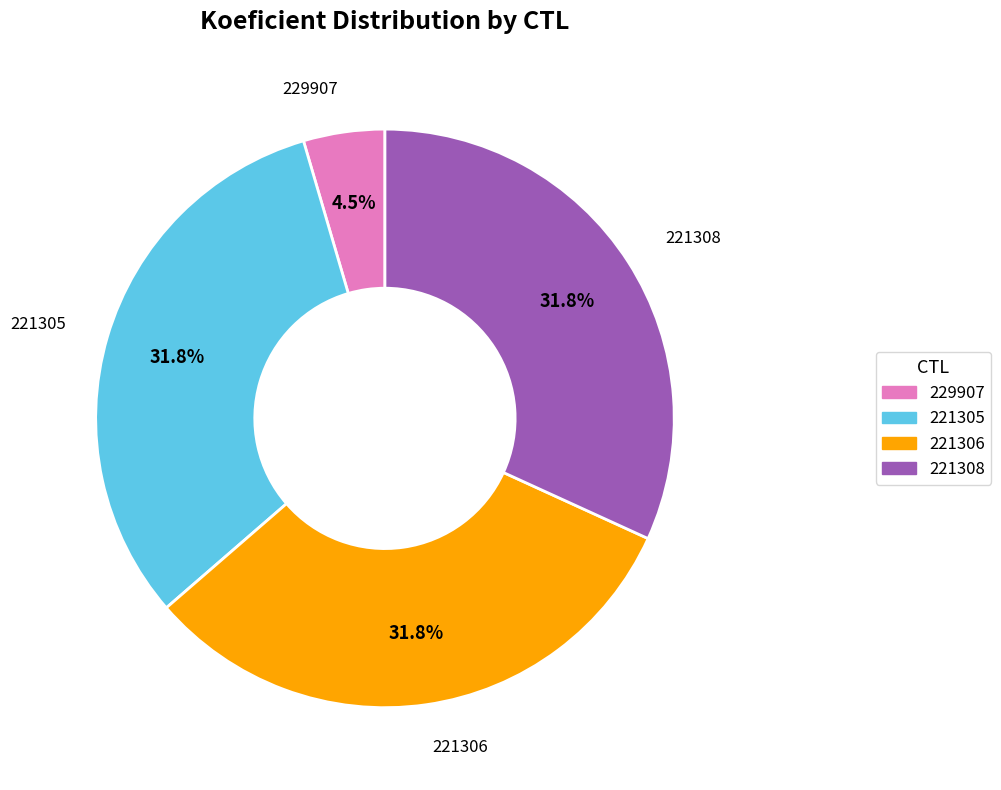

Does 229907 account for over 50% of the chart?

No